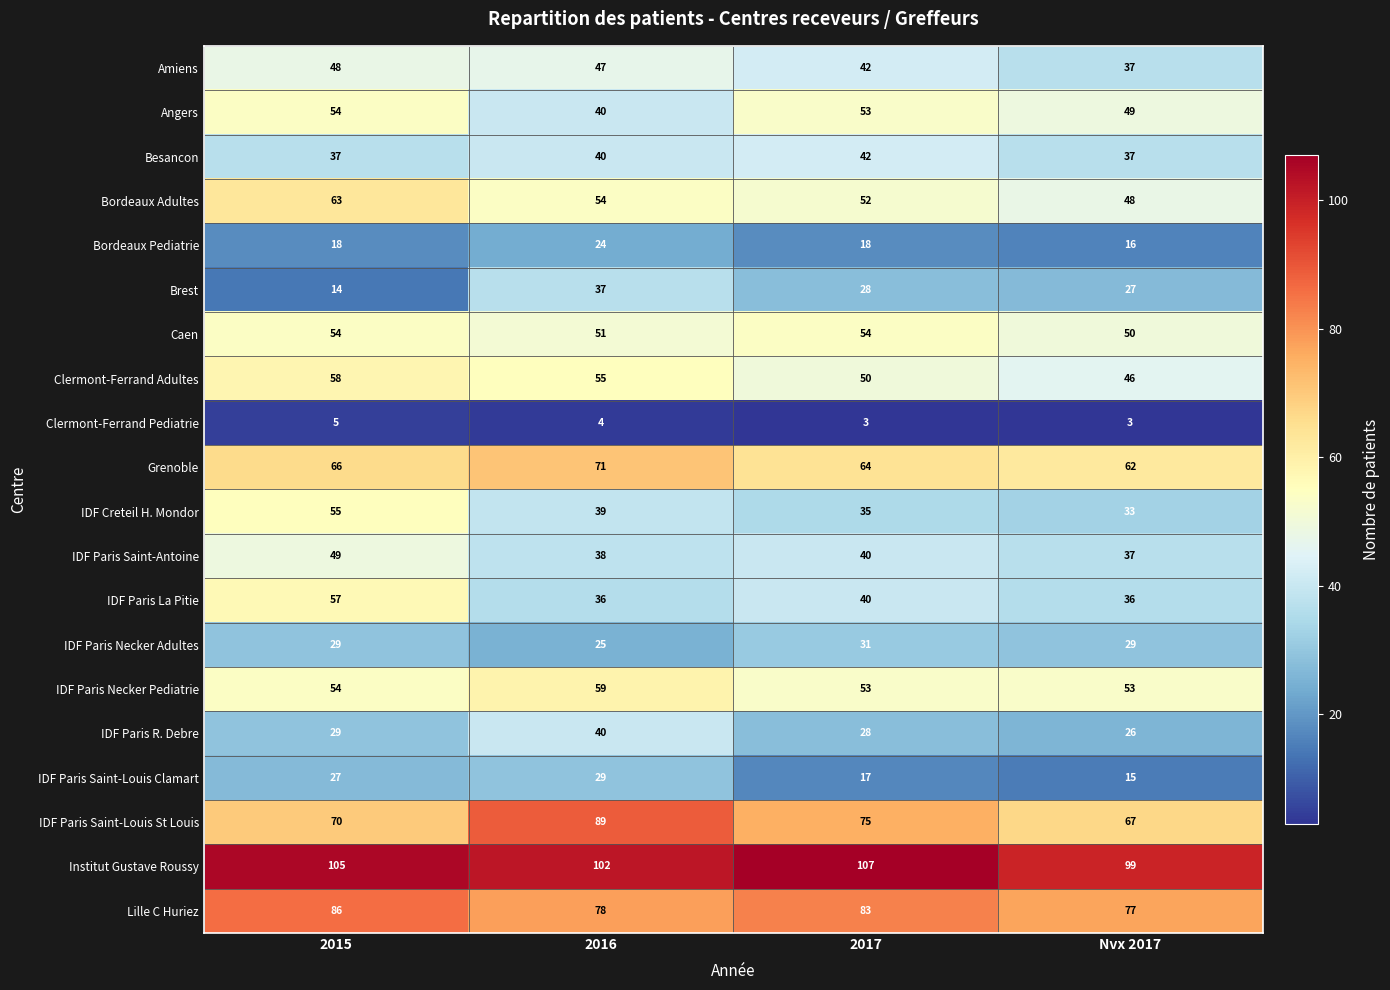

At how many categories does at least one series exceed 68?

4